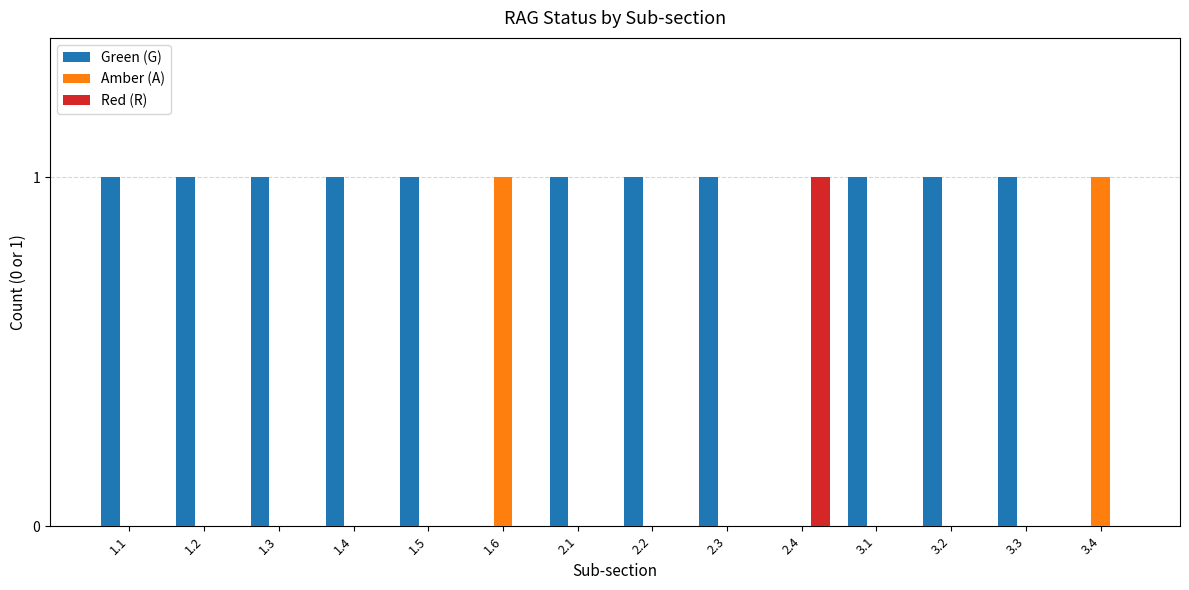

How many Red (R) values are between 0 and 1?

14